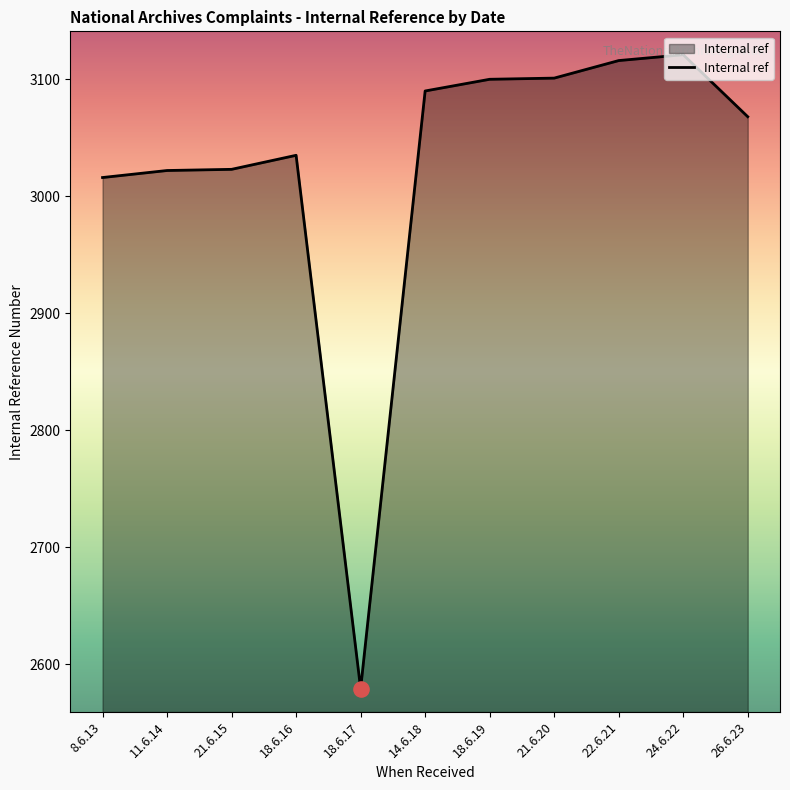

What is the ratio of the value at 14.6.18 to the value at 18.6.19?

1.0